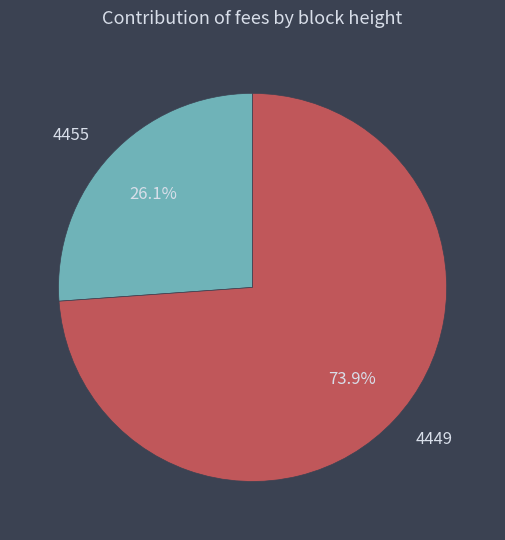

True or false: 4455 accounts for 26% of the total.

True